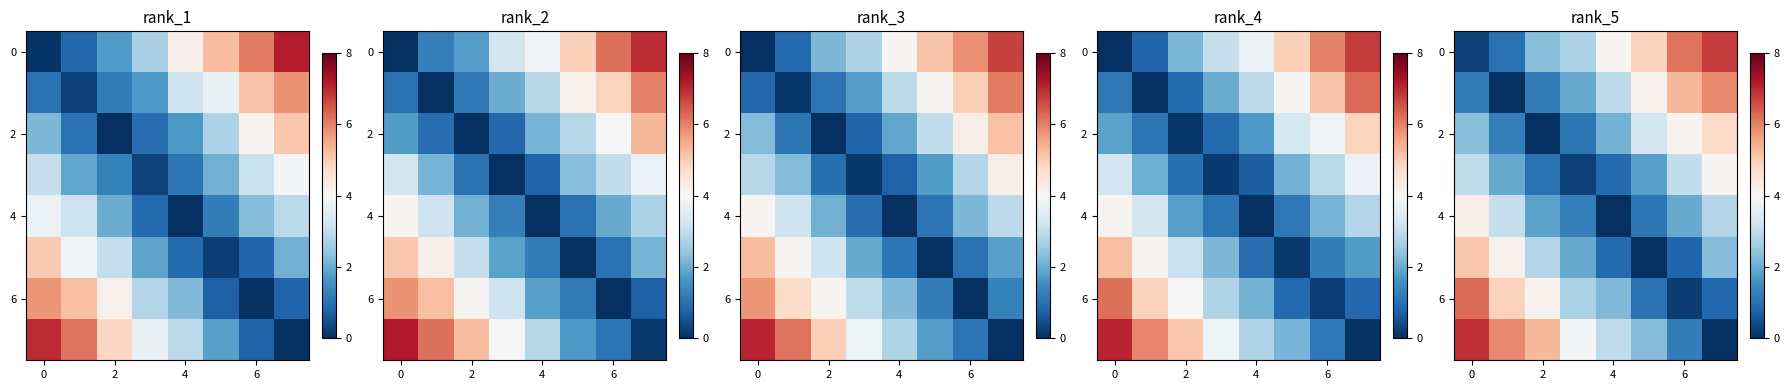

The row_6 series shows 0.4 at 7. True or false?

False